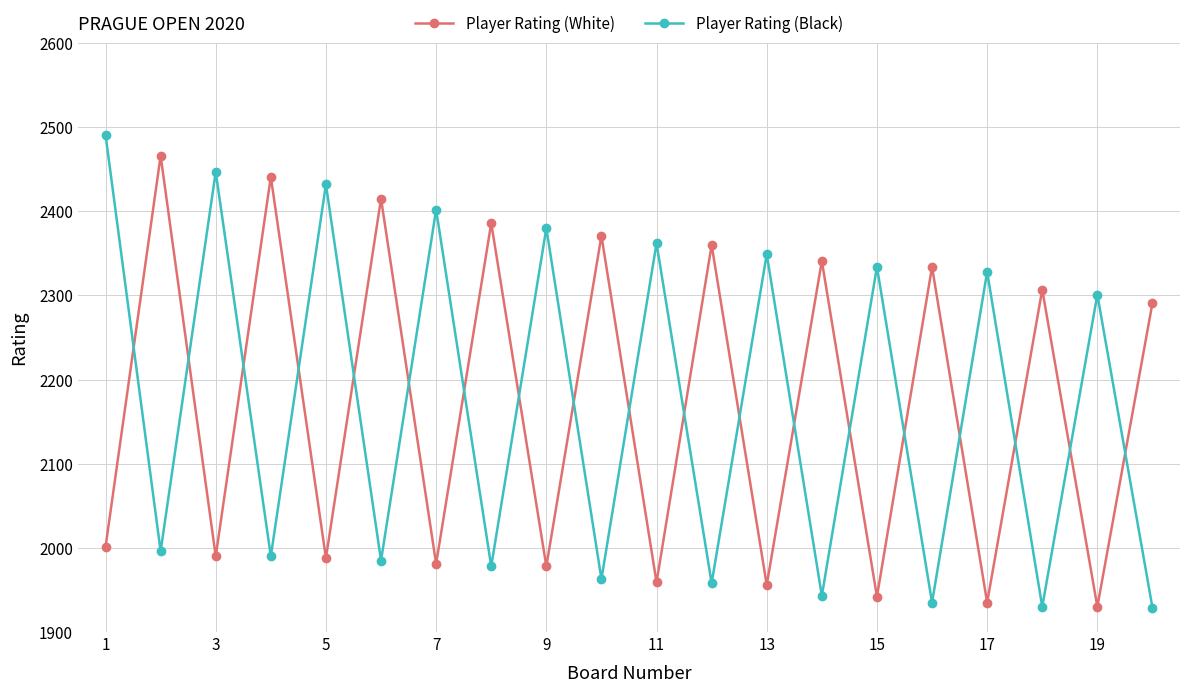

What is the average value of the Player Rating (White) series?

2169